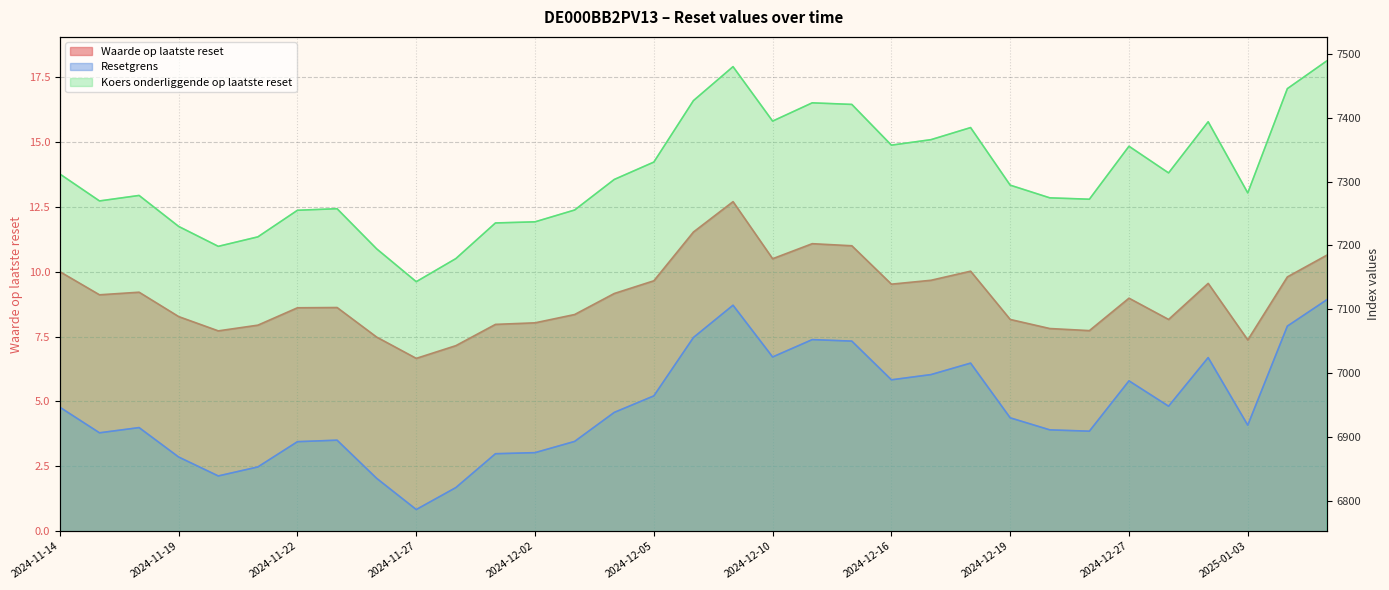

Which category has the lowest value across all series?

2024-11-27